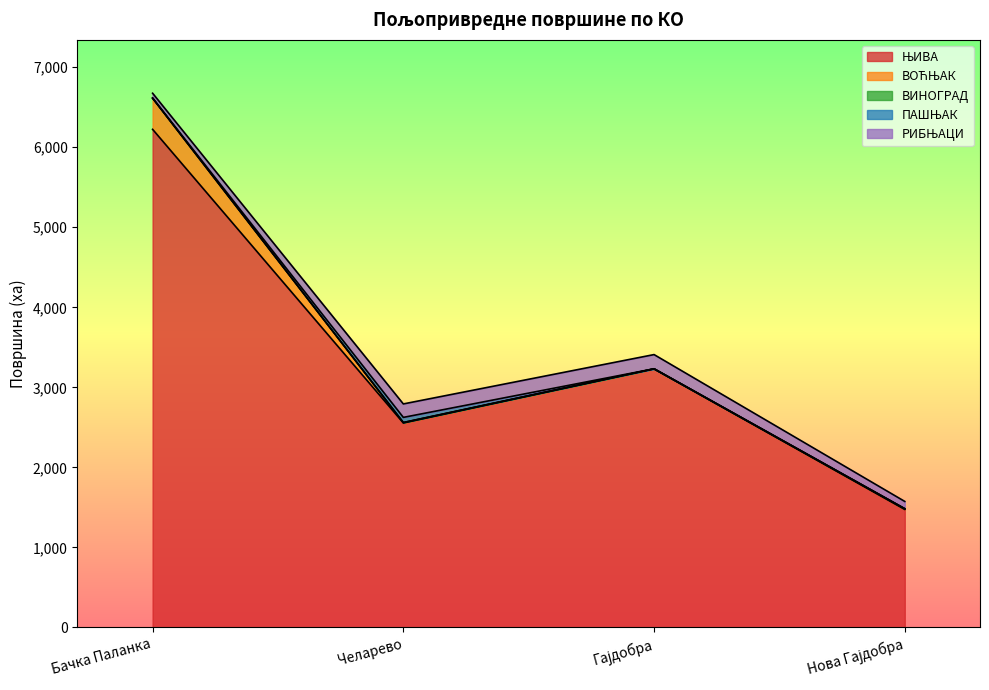

In РИБЊАЦИ, how many points are higher than both neighbors (excluding endpoints)?

1